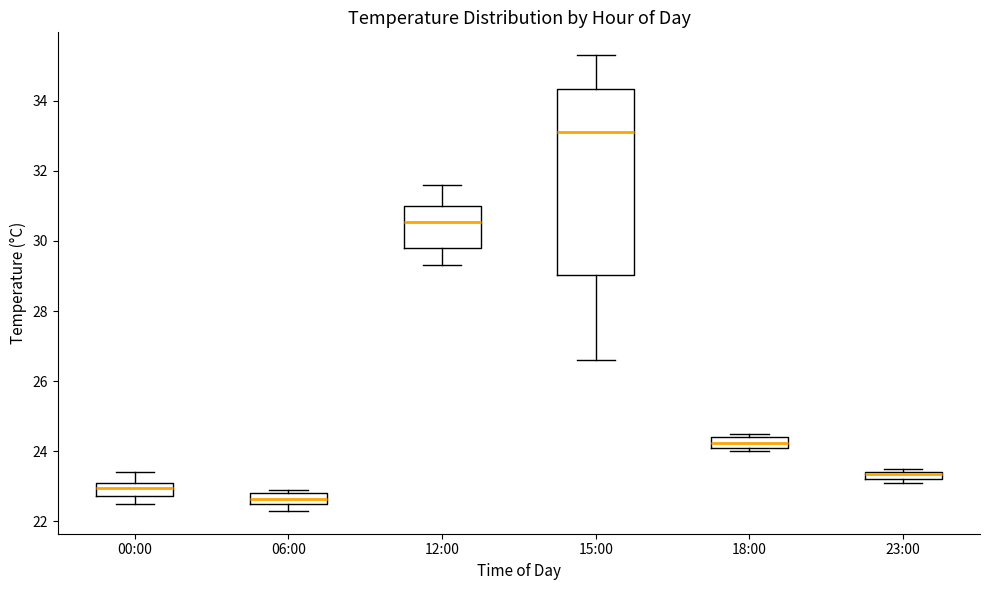

Which box is the tallest, from its lower edge to its upper edge?

15:00